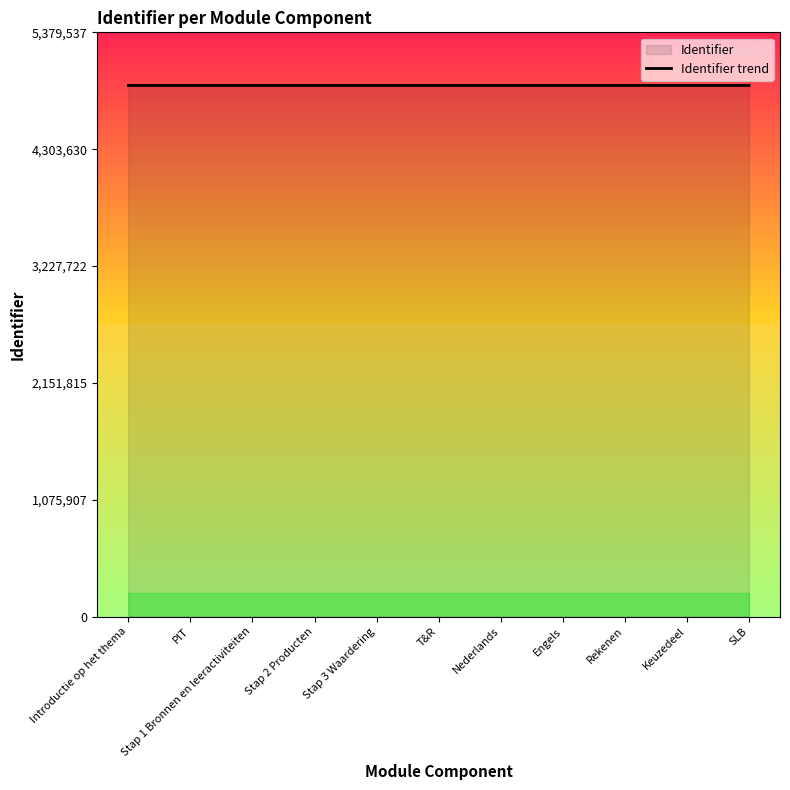

True or false: the data shows 1456141 at Stap 1 Bronnen en leeractiviteiten.

False